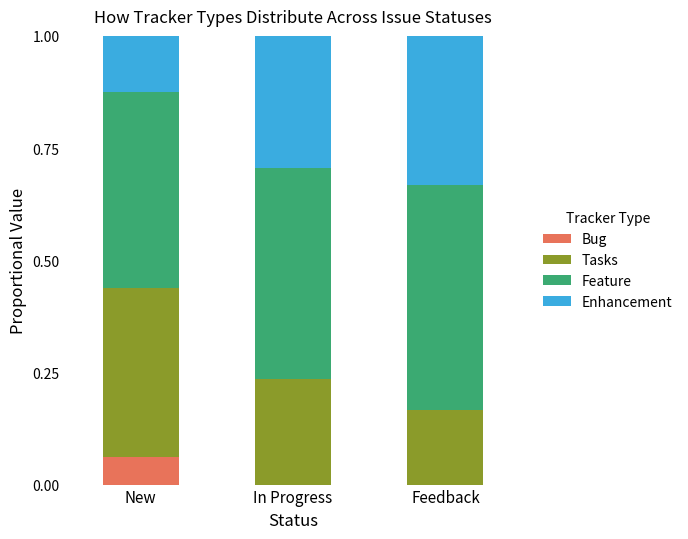

What is the total value across all series at New?

1.0